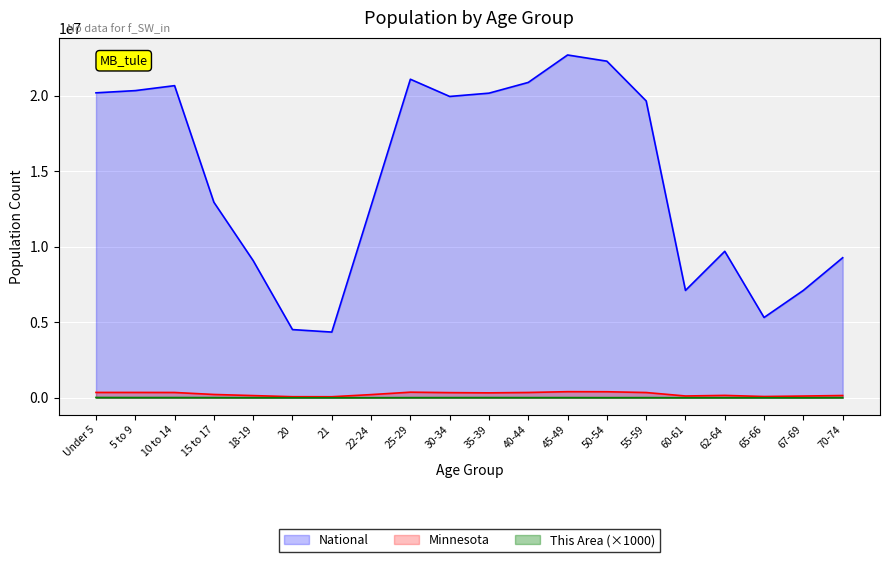

Where is the first local maximum for Minnesota?

5 to 9